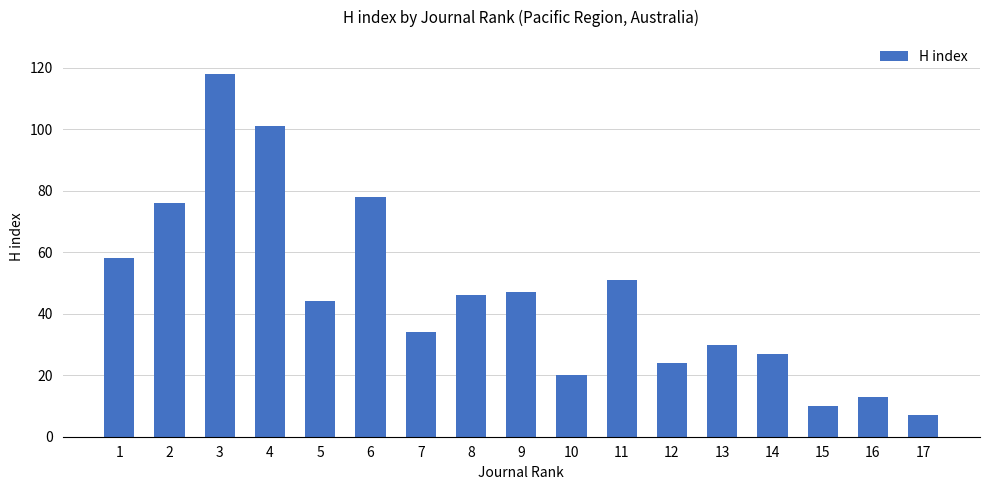

What is the sum of the values at 4 and 5?

145